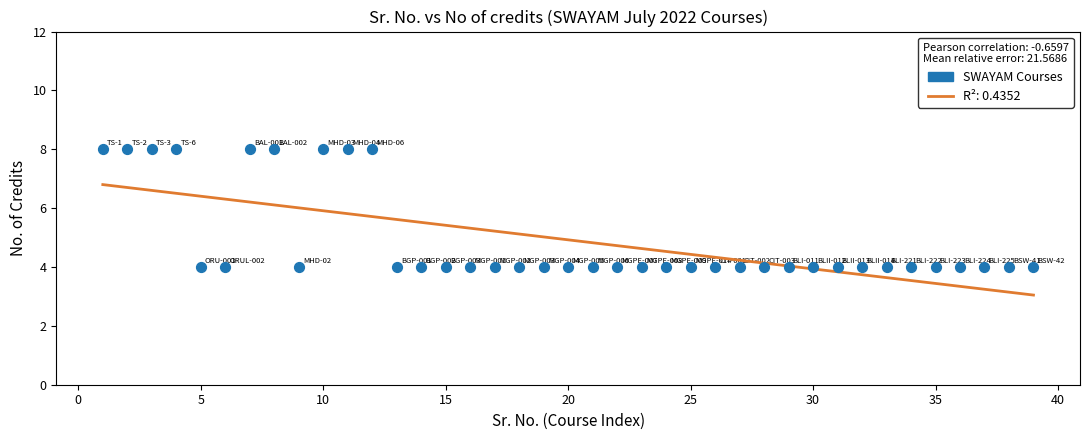

How many data points are displayed?

39